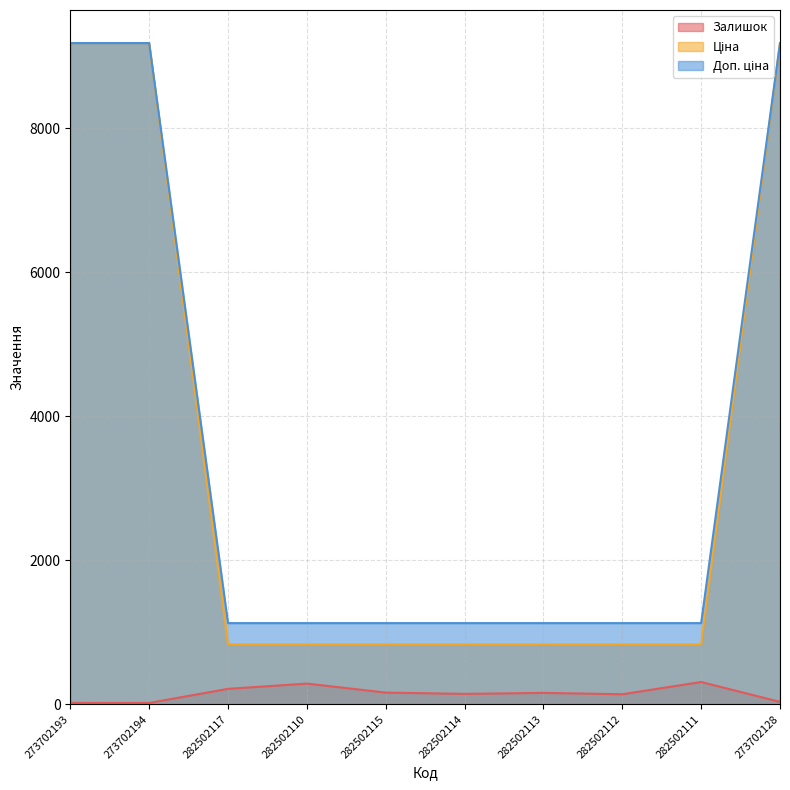

Is it true that Ціна equals 9185.9 at 273702193?

True